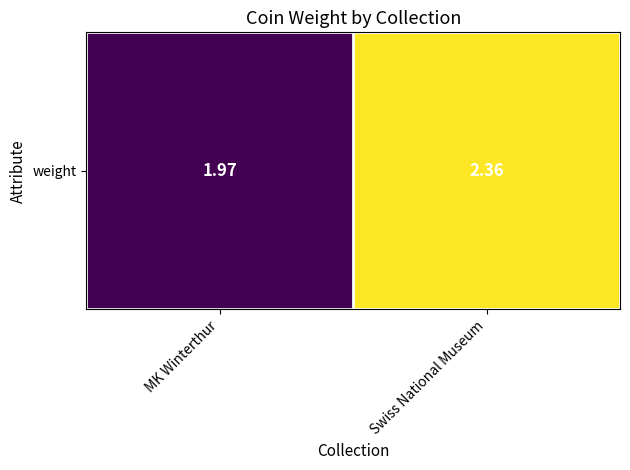

What is the difference between the maximum and minimum values?

0.4